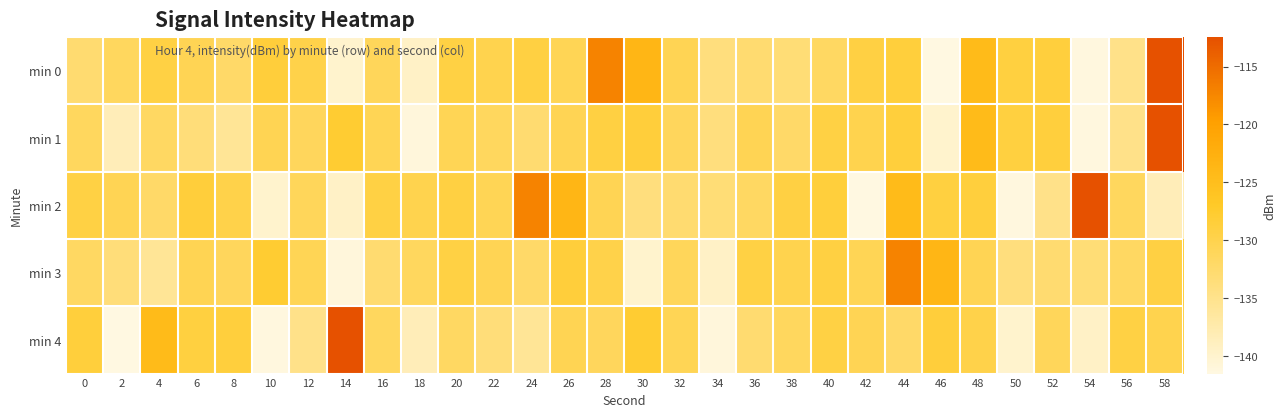

At which category does the chart reach its minimum across all series?

46